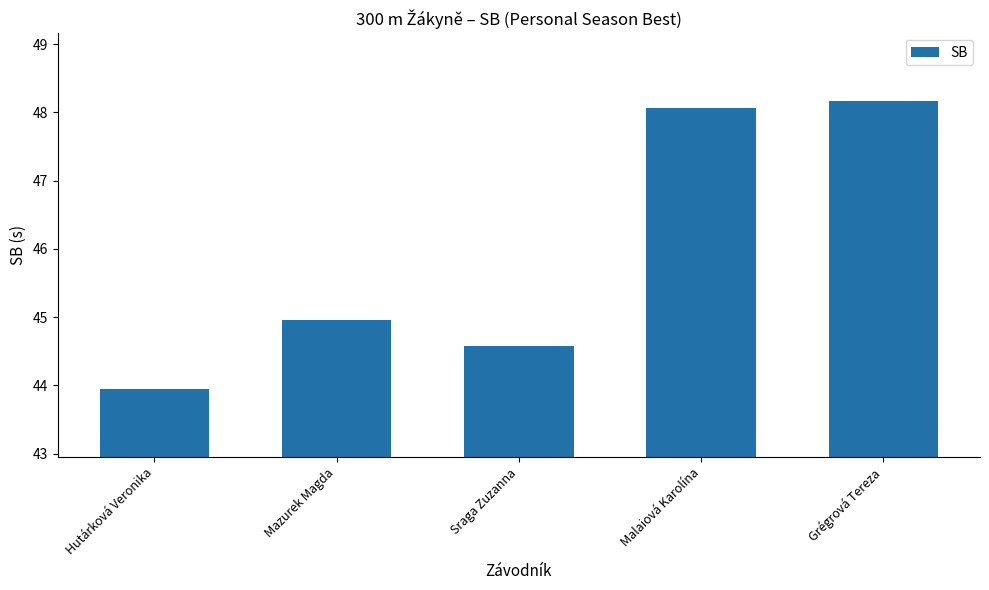

What is the greatest value displayed?

48.2